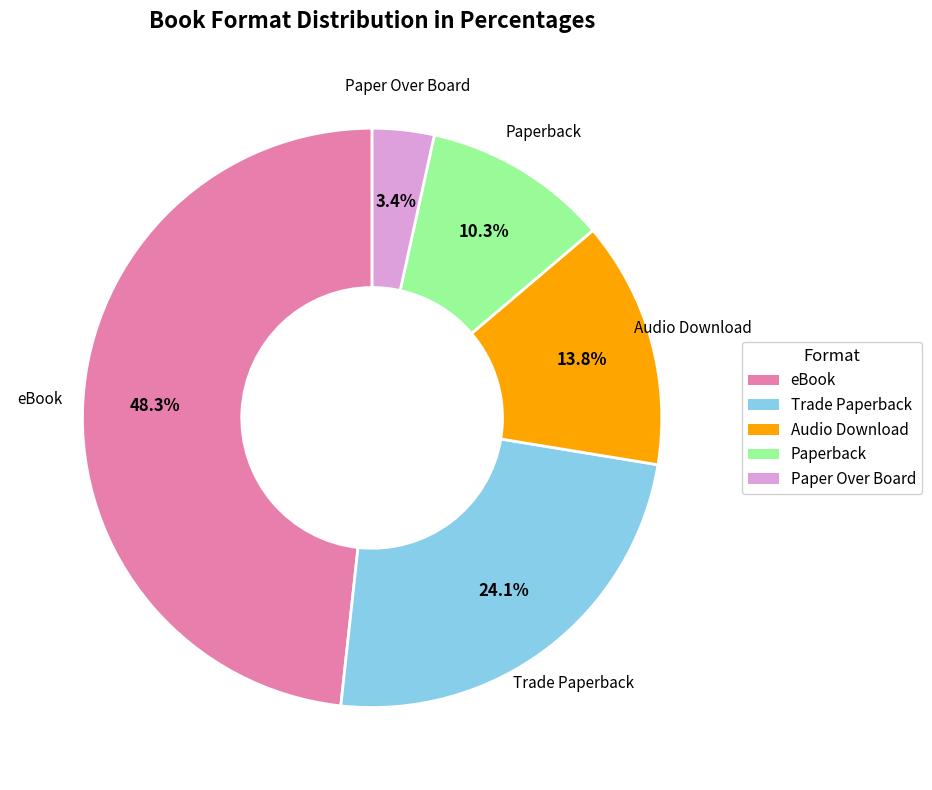

What percentage is the Trade Paperback slice, to the nearest percent?

24%